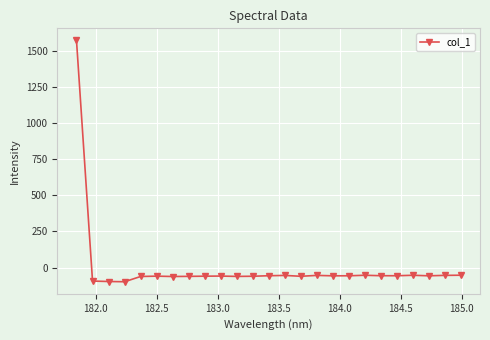

How many categories are shown in the chart?

25